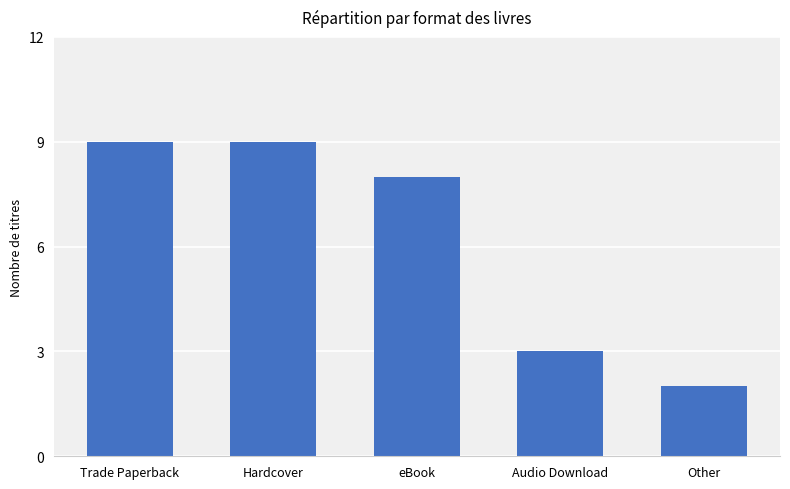

What is the average value?

6